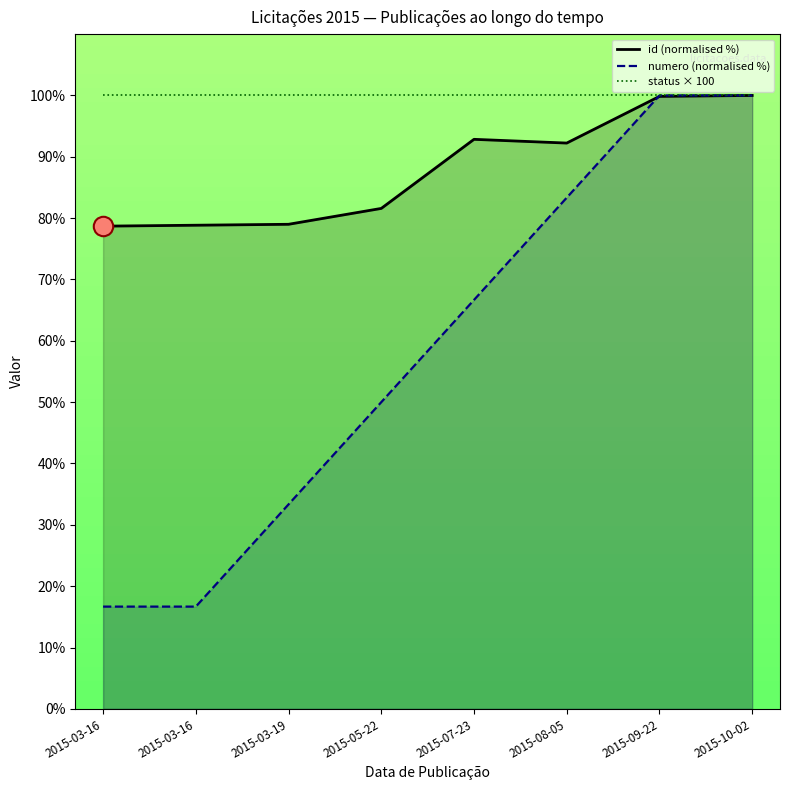

Rank the series at 2015-03-16 from lowest to highest value.

numero (normalised %), id (normalised %), status × 100